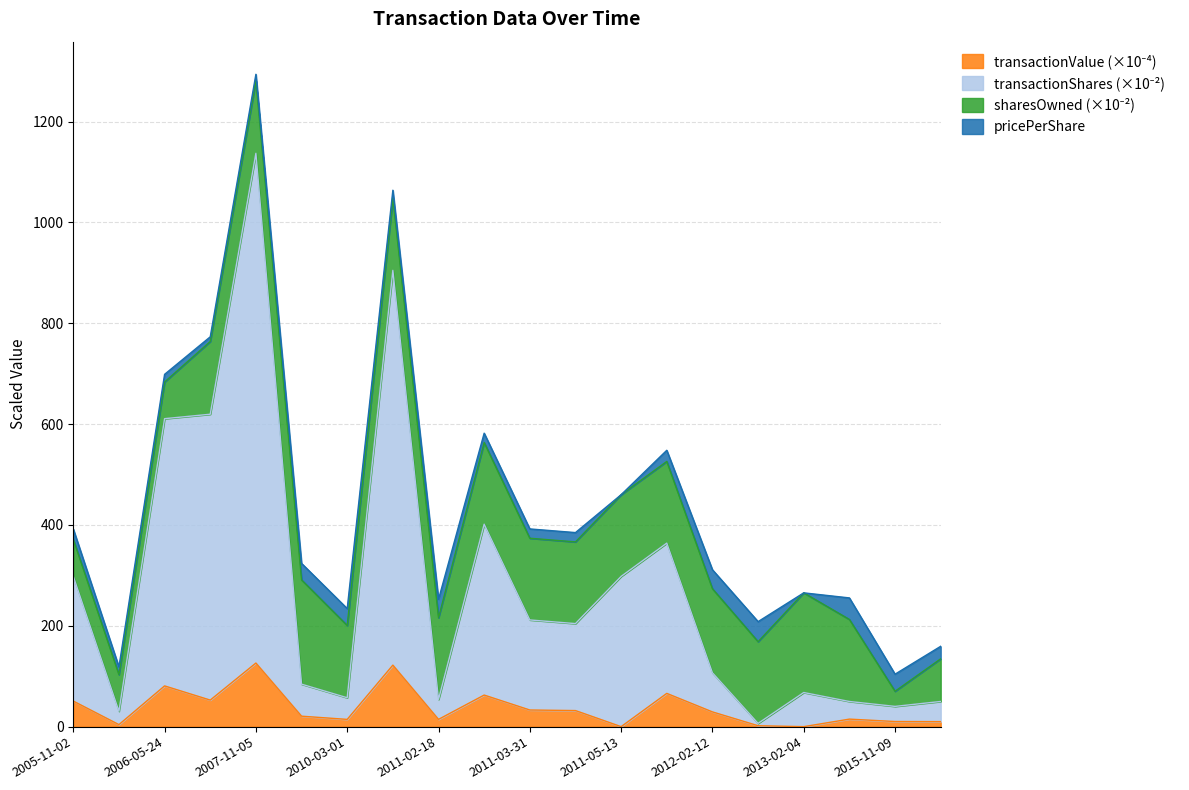

At which category is the sum across all series the highest?

2007-11-05